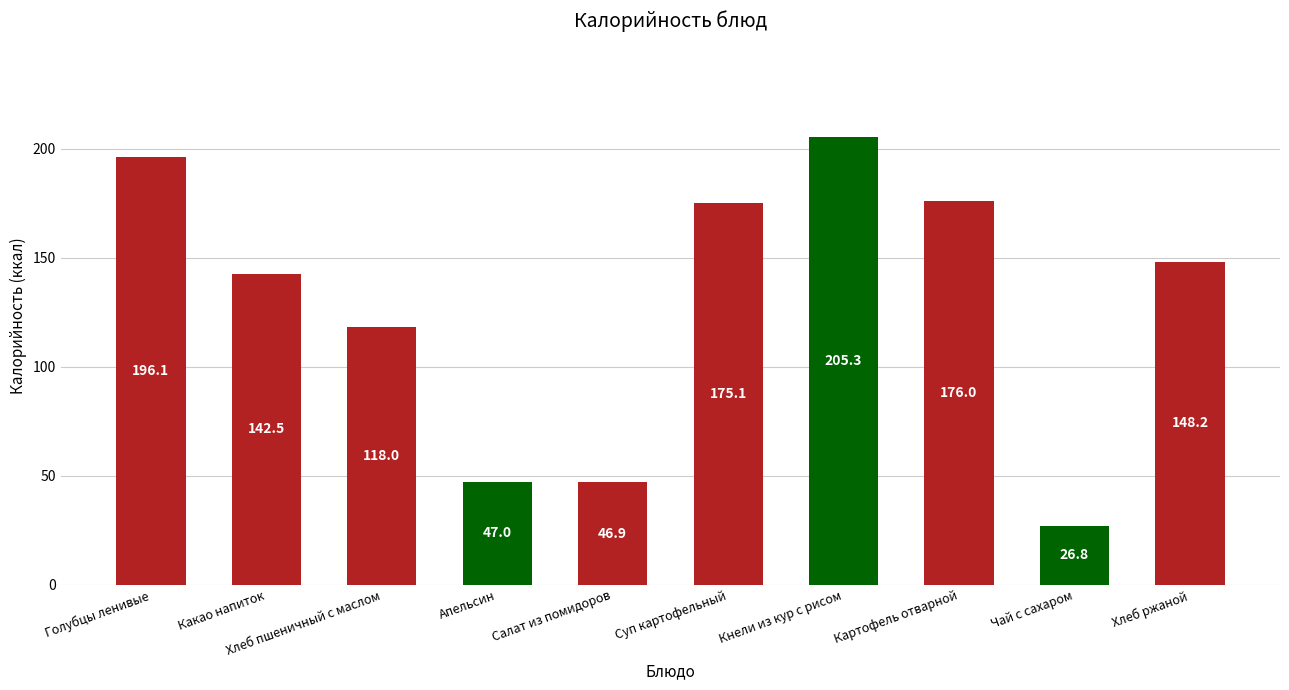

True or false: the data shows 301.4 at Картофель отварной.

False